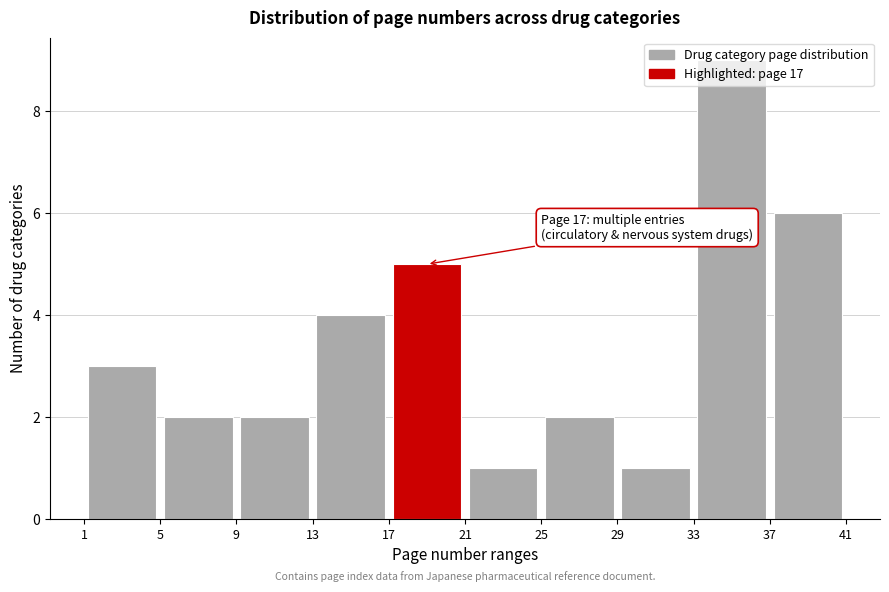

Over which range of the x-axis is the bar tallest?

33 to 37